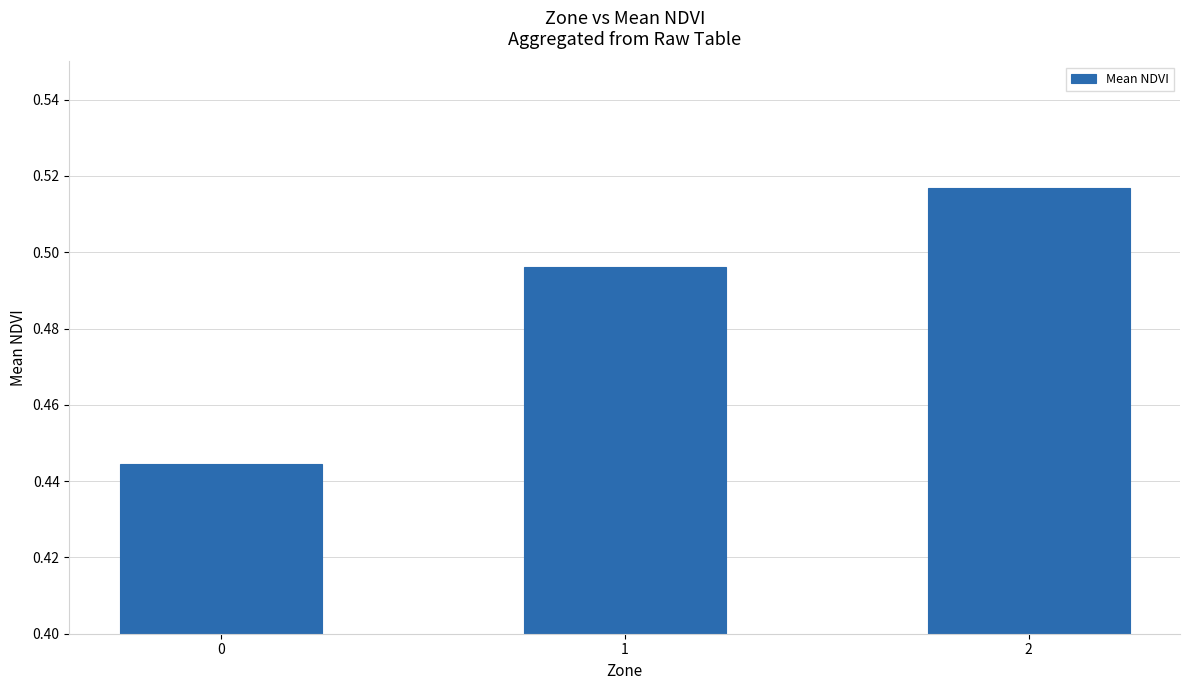

The chart shows a value of 0.1 at 2. True or false?

False